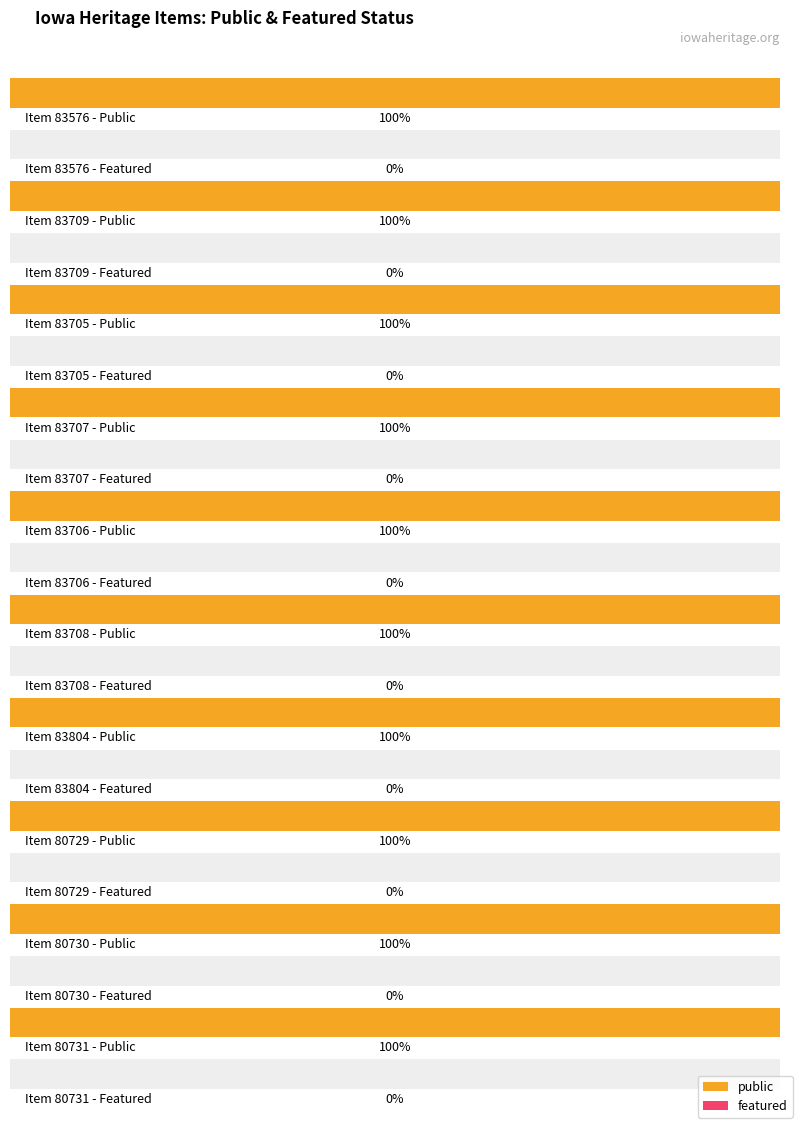

What is the spread (max minus min) of values at 83804?

1